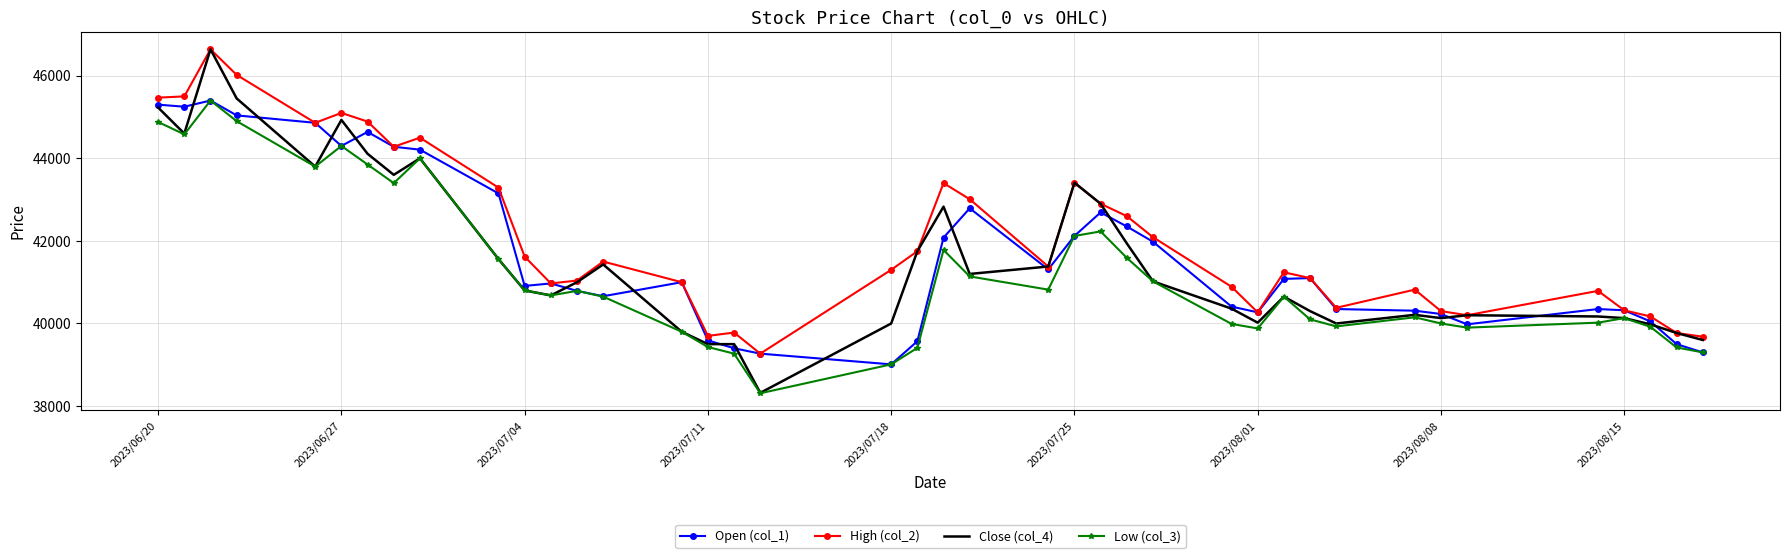

Which series has the largest total across all categories?

High (col_2)